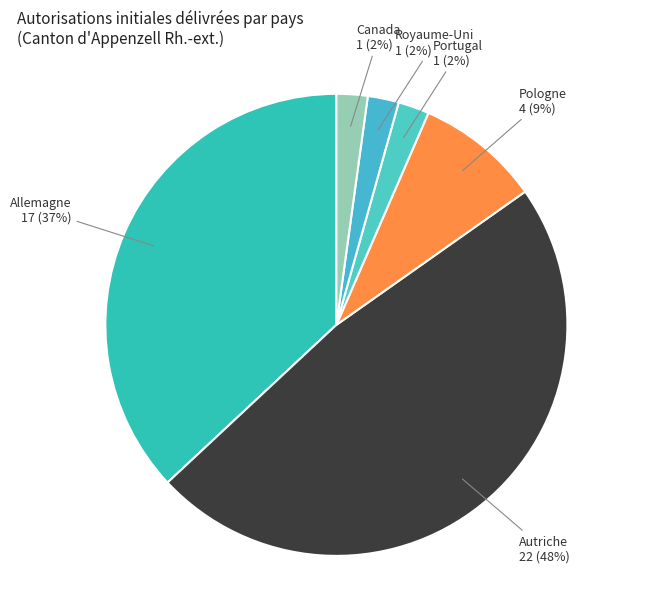

To the nearest percent, what is the difference between the largest and smallest slice percentages?

46%